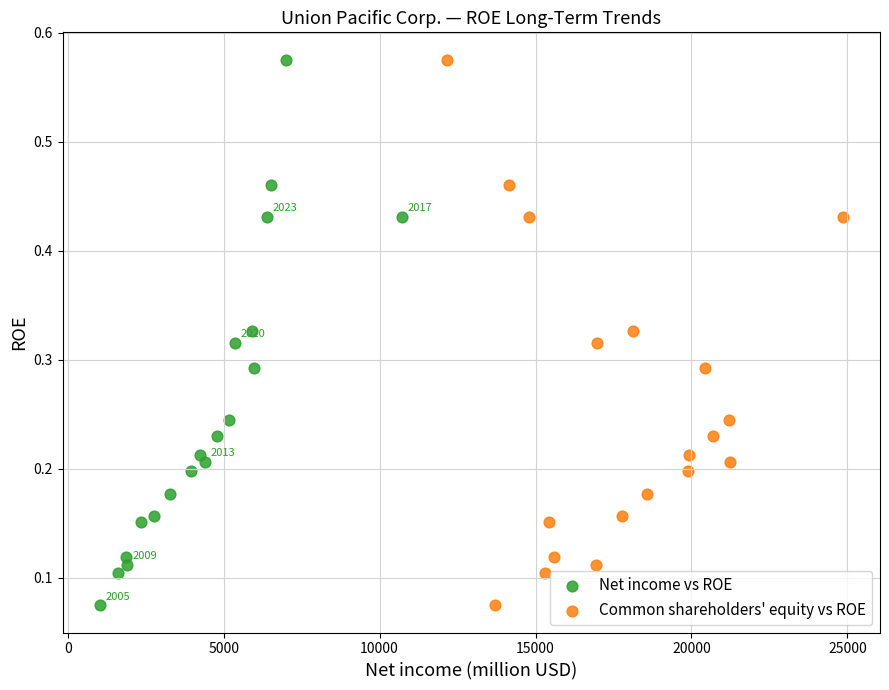

What are all the series names shown in the legend?

Net income vs ROE, Common shareholders' equity vs ROE